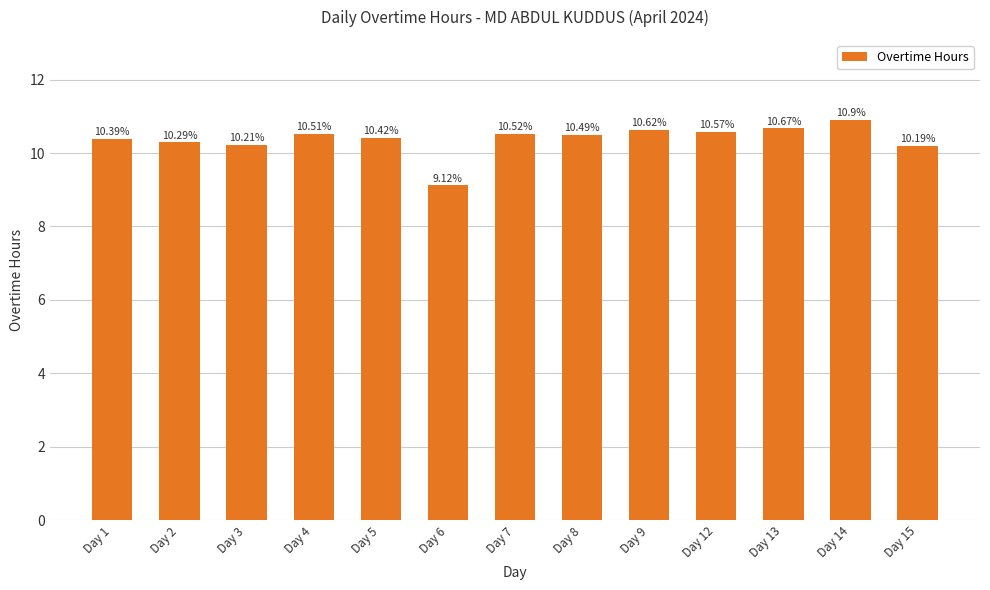

Count the number of data series in this chart.

1